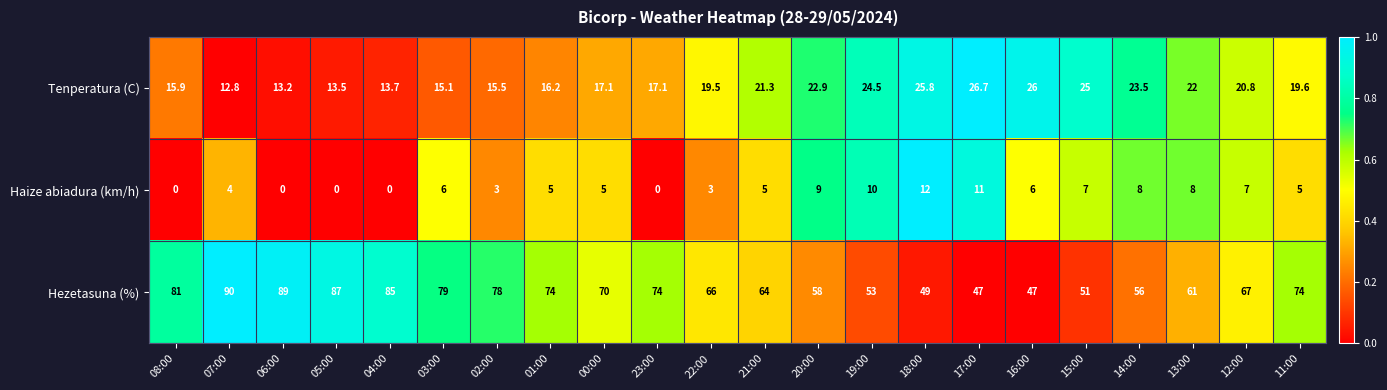

At how many categories does at least one series exceed 0?

22